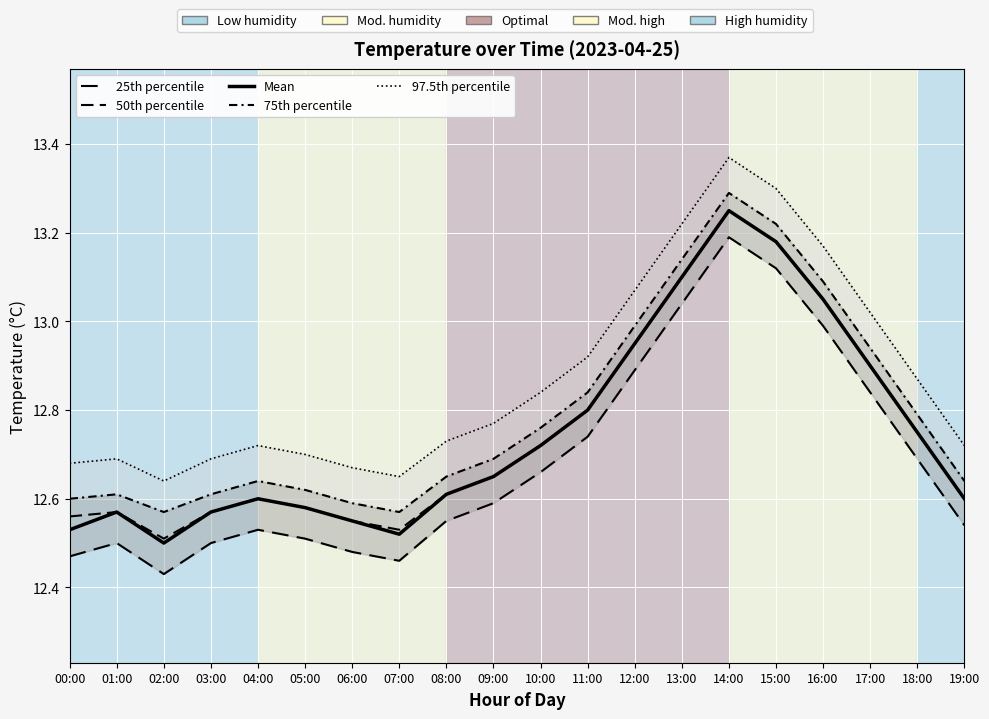

The value of 75th percentile at 05:00 is 12.6. True or false?

True